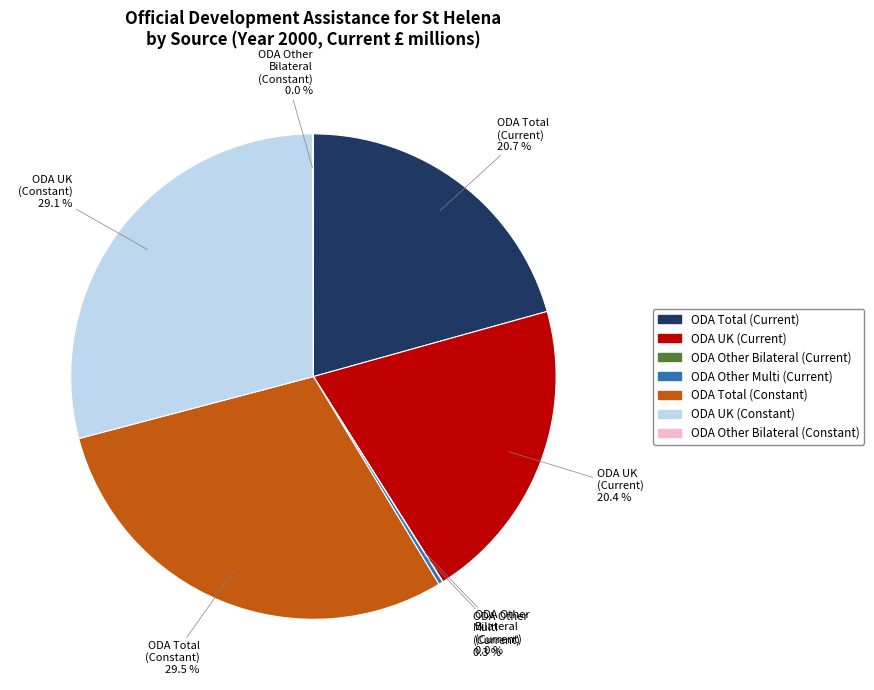

Is there any slice that represents more than half of the pie?

No